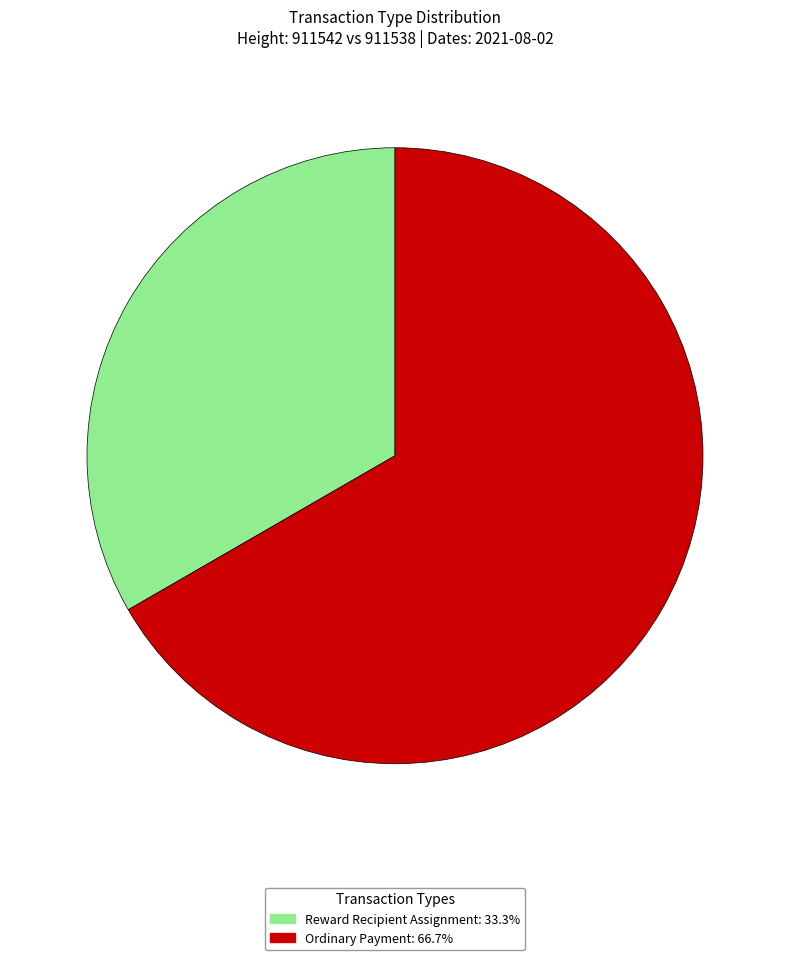

How many slices are in this pie chart?

2